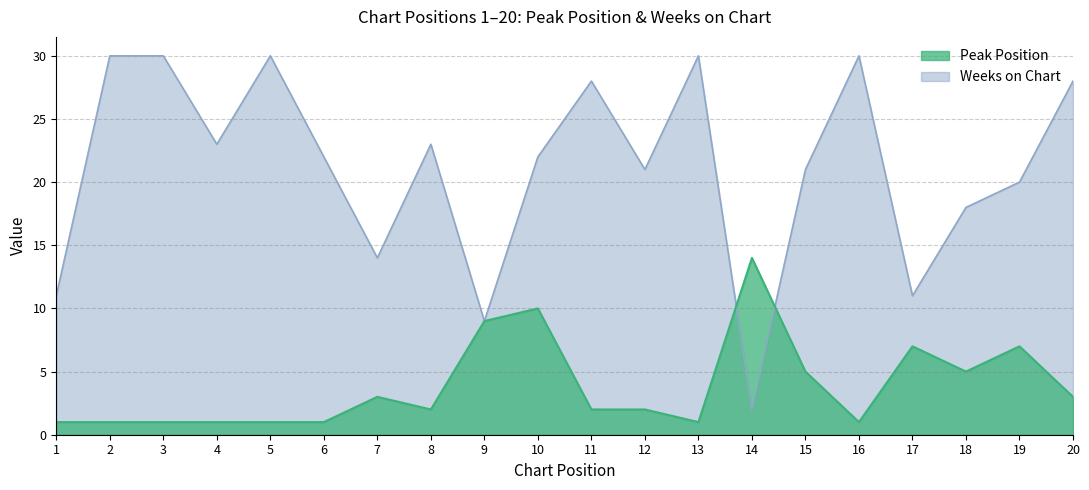

What is the difference between the maximum and minimum values in the Peak Position series?

13